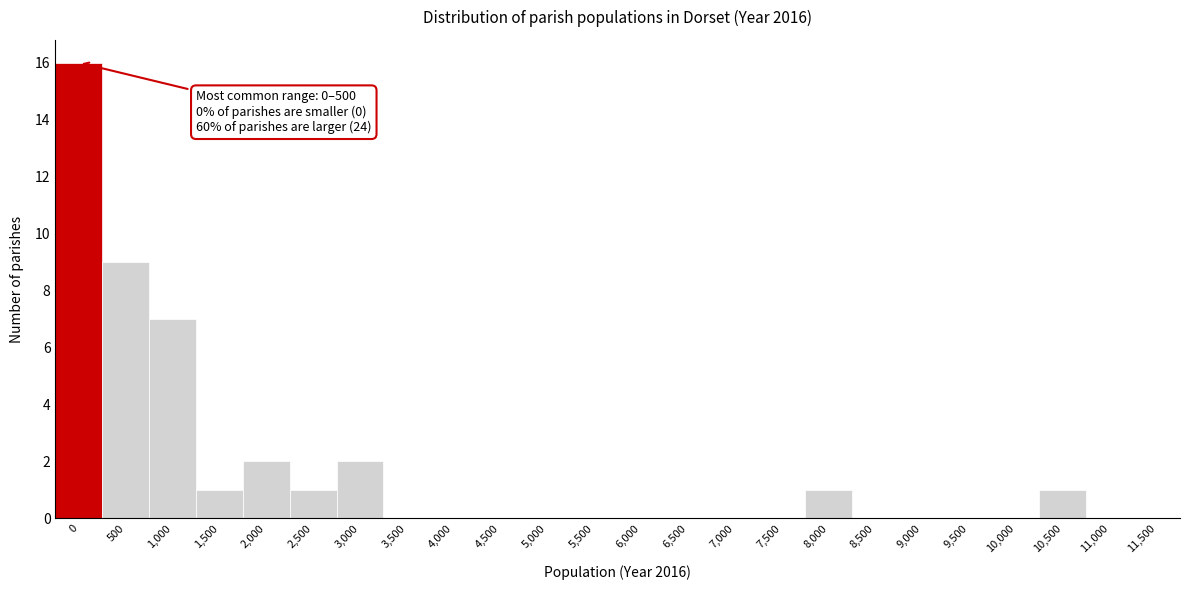

Reading left to right, transcribe all the data shown in this chart.

0=16	500=9	1,000=7	1,500=1	2,000=2	2,500=1	3,000=2	3,500=0	4,000=0	4,500=0	5,000=0	5,500=0	6,000=0	6,500=0	7,000=0	7,500=0	8,000=1	8,500=0	9,000=0	9,500=0	10,000=0	10,500=1	11,000=0	11,500=0